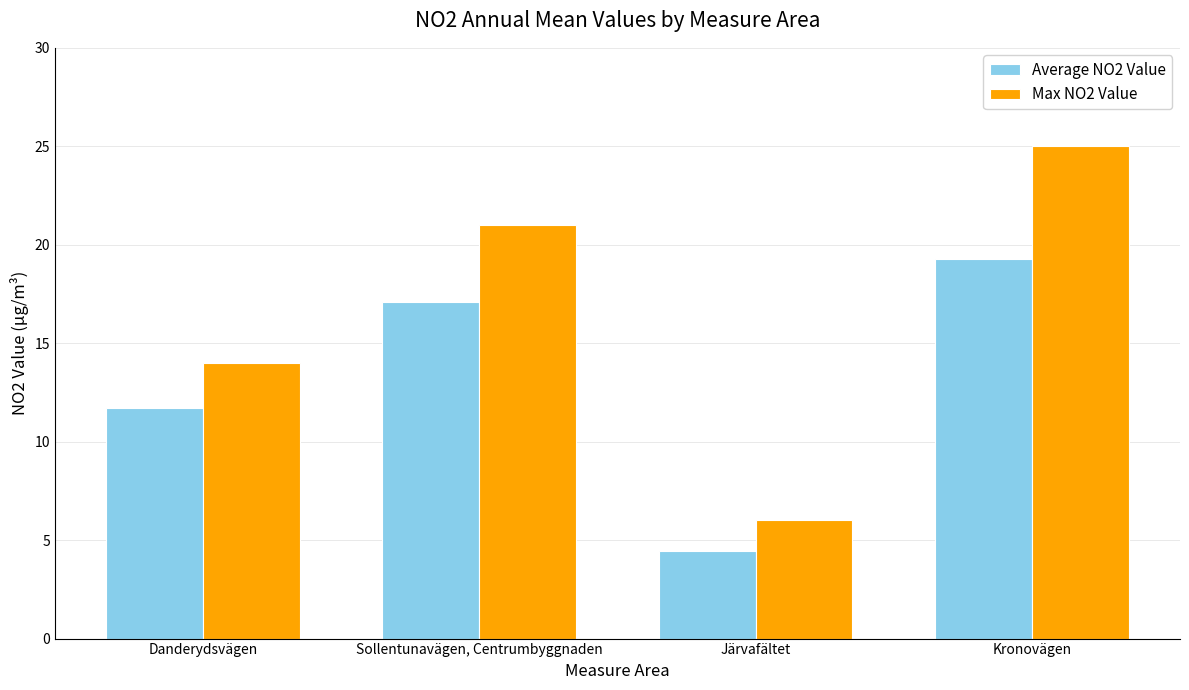

Reading left to right, list all the values displayed in this chart.

Average NO2 Value: Danderydsvägen=11.7	Sollentunavägen, Centrumbyggnaden=17.1	Järvafältet=4.4	Kronovägen=19.3
Max NO2 Value: Danderydsvägen=14.0	Sollentunavägen, Centrumbyggnaden=21.0	Järvafältet=6.0	Kronovägen=25.0